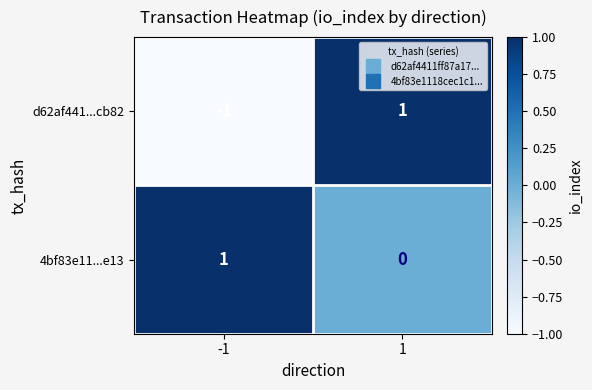

List the labels in order of d62af441...cb82 value, smallest first.

-1, 1